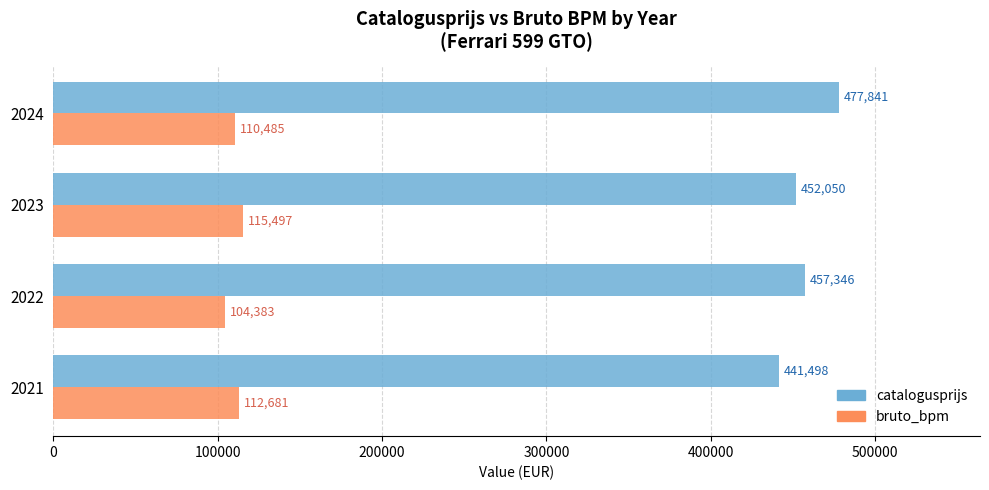

The catalogusprijs series shows 457346 at 2022. True or false?

True